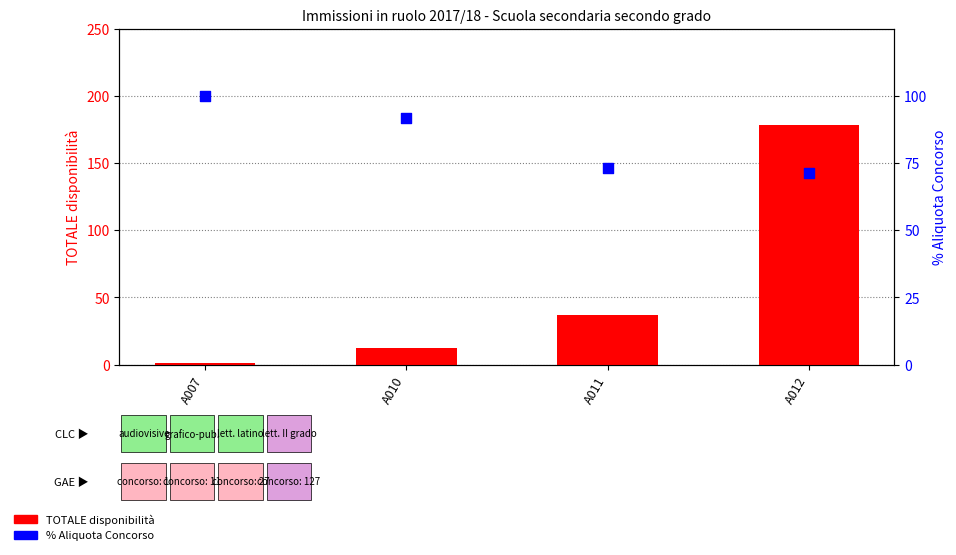

Which series has the largest Y range (max minus min)?

TOTALE disponibilità